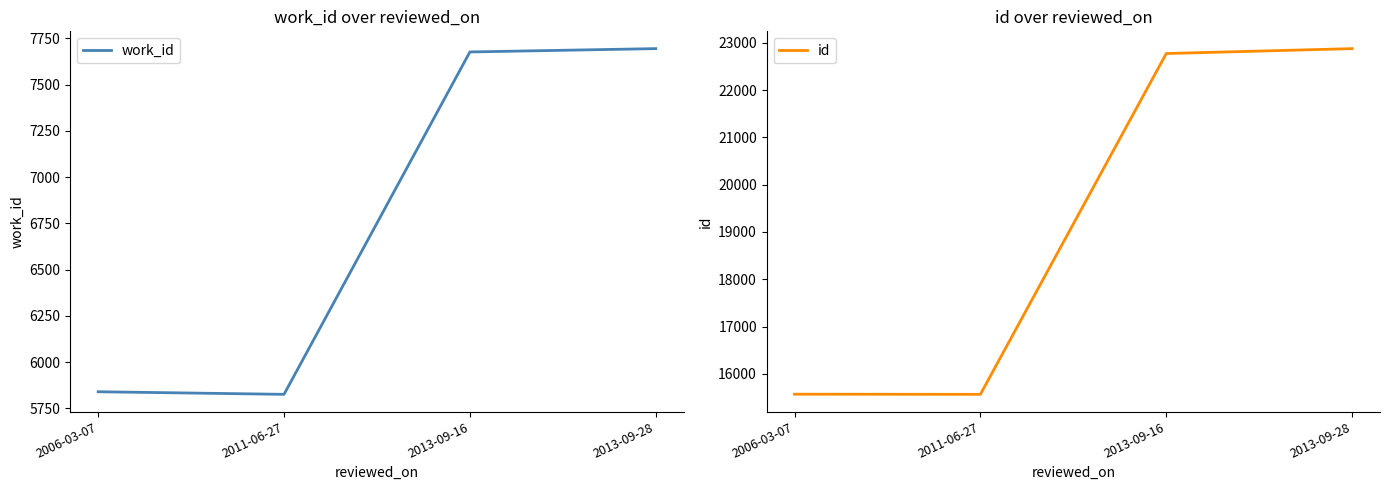

Reading left to right, transcribe all the data shown in this chart.

work_id: 2006-03-07=5840	2011-06-27=5826	2013-09-16=7676	2013-09-28=7694
id: 2006-03-07=15569	2011-06-27=15566	2013-09-16=22771	2013-09-28=22875